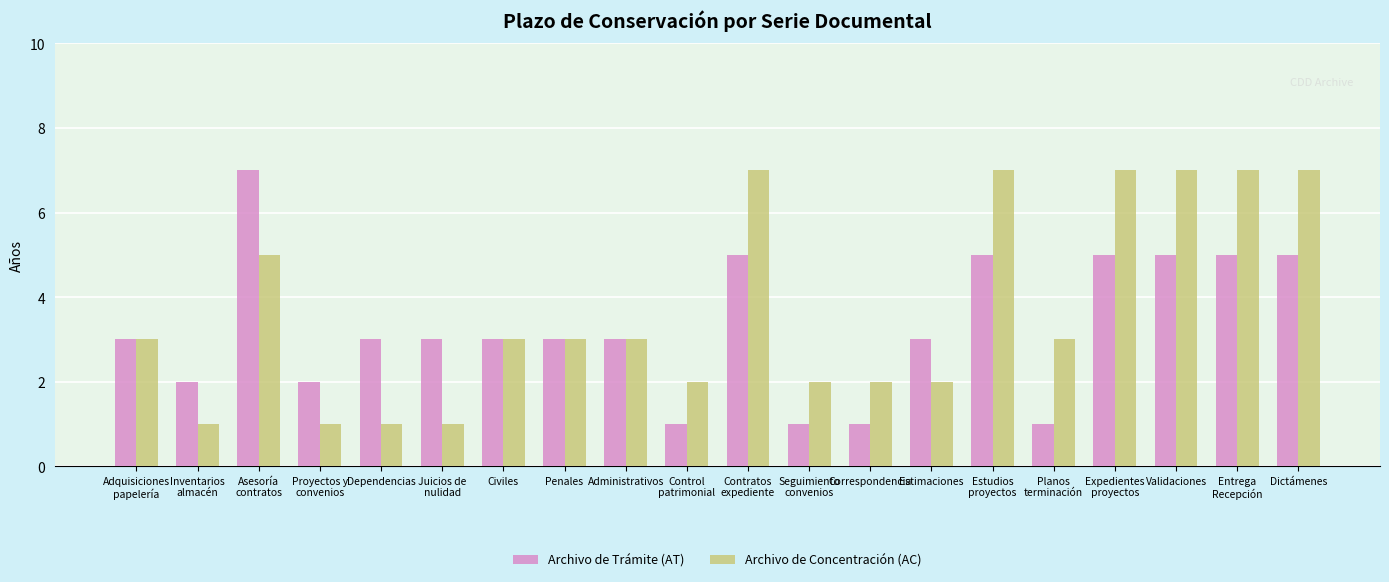

What is the spread (max minus min) of values at Estimaciones?

1